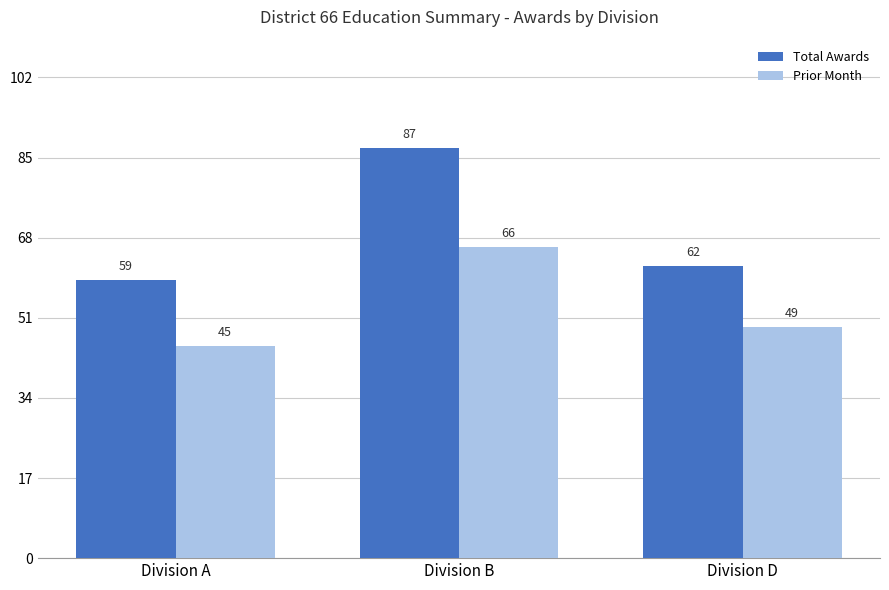

Is it true that Total Awards equals 62 at Division D?

True